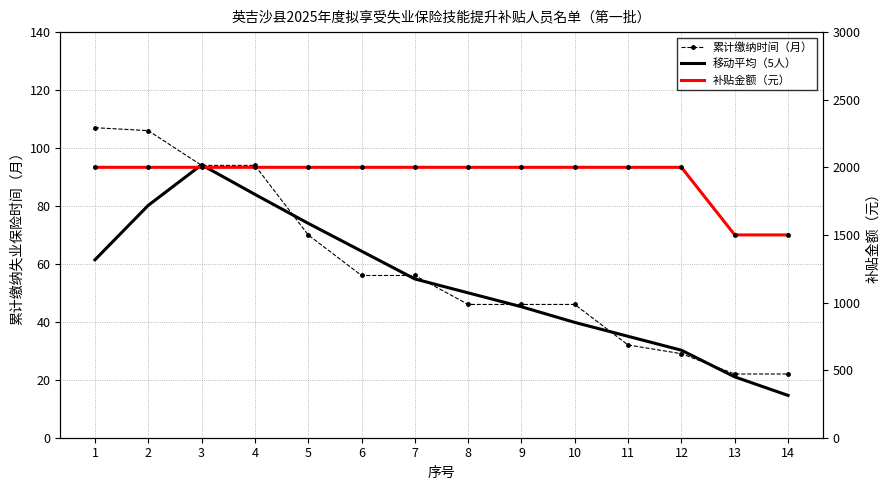

Reading left to right, transcribe all the data shown in this chart.

累计缴纳时间（月）: 1=107.0	2=106.0	3=94.0	4=94.0	5=70.0	6=56.0	7=56.0	8=46.0	9=46.0	10=46.0	11=32.0	12=29.0	13=22.0	14=22.0
移动平均（5人）: 1=61.4	2=80.2	3=94.2	4=84.0	5=74.0	6=64.4	7=54.8	8=50.0	9=45.2	10=39.8	11=35.0	12=30.2	13=21.0	14=14.6
补贴金额（元）: 1=2000.0	2=2000.0	3=2000.0	4=2000.0	5=2000.0	6=2000.0	7=2000.0	8=2000.0	9=2000.0	10=2000.0	11=2000.0	12=2000.0	13=1500.0	14=1500.0